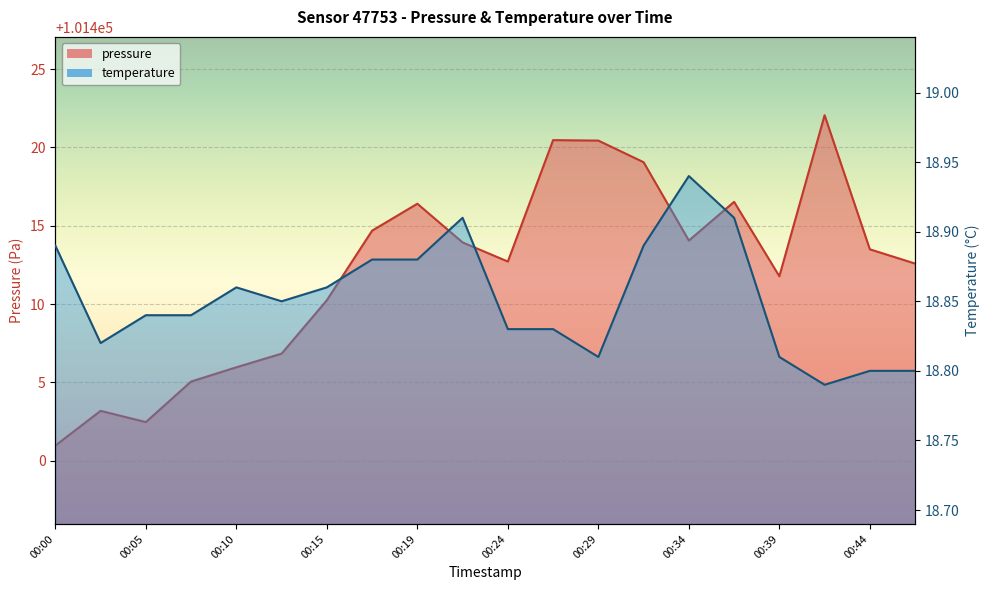

What is the value of the pressure point at the 15th from the left?

101414.1